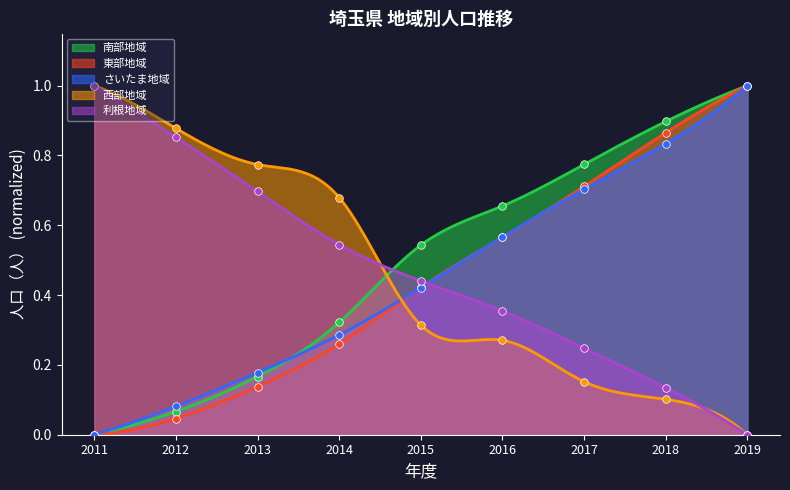

Which series reaches the minimum Y coordinate?

南部地域